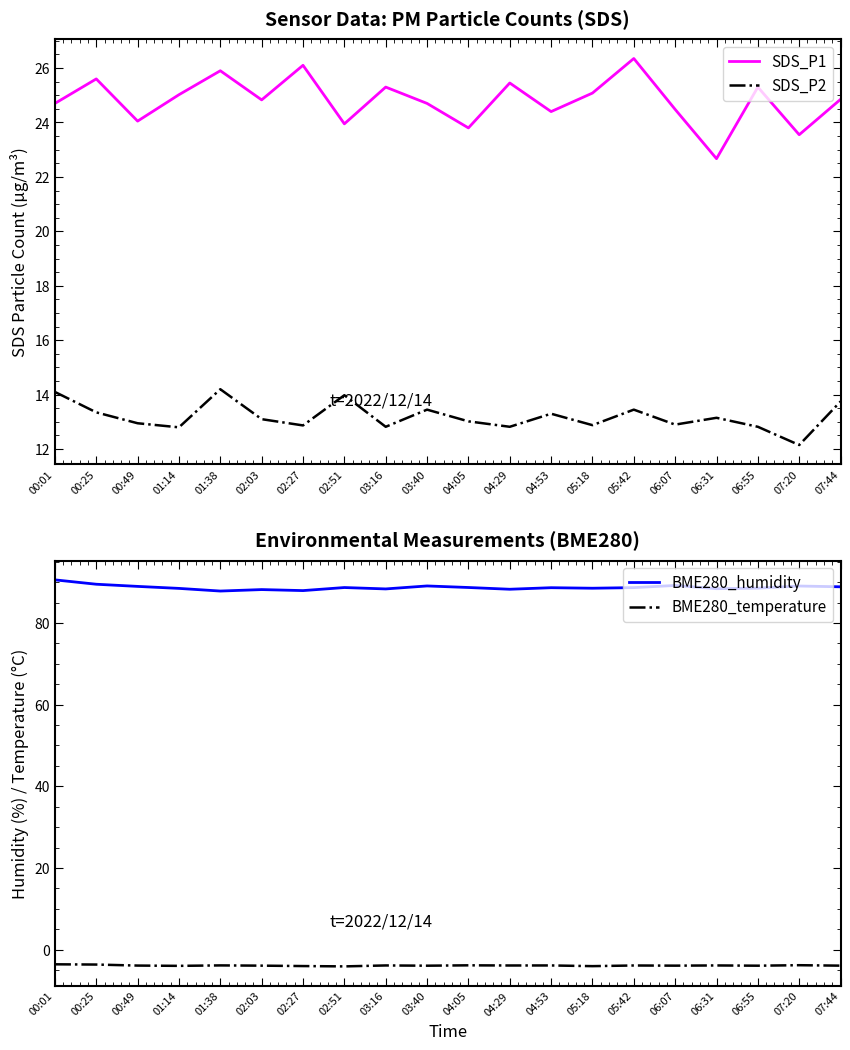

At which label does SDS_P2 reach its minimum?

07:20